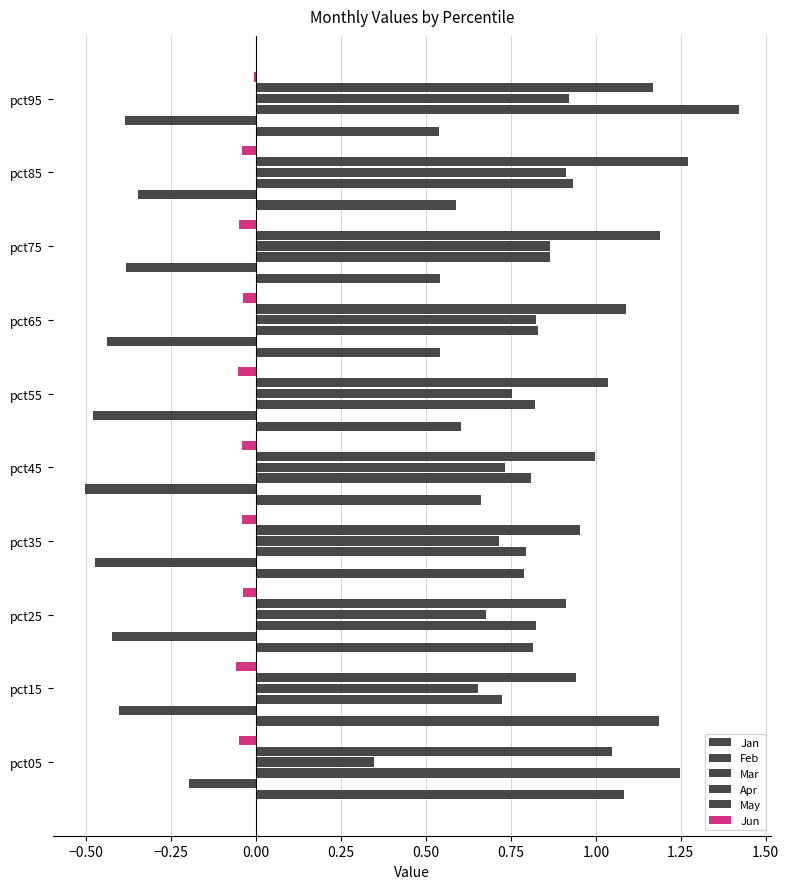

Count the number of categories in the chart.

10